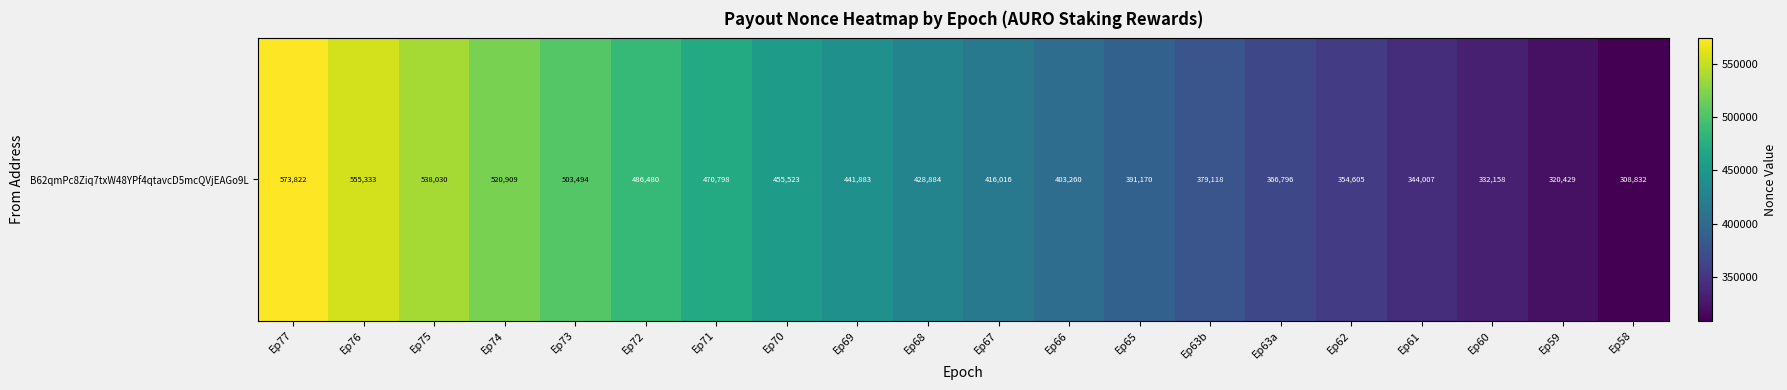

Where is the data nearest to the value 441327?

Ep69